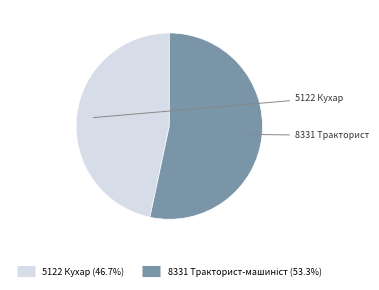

Does 5122 Кухар represent more than half of the total?

No